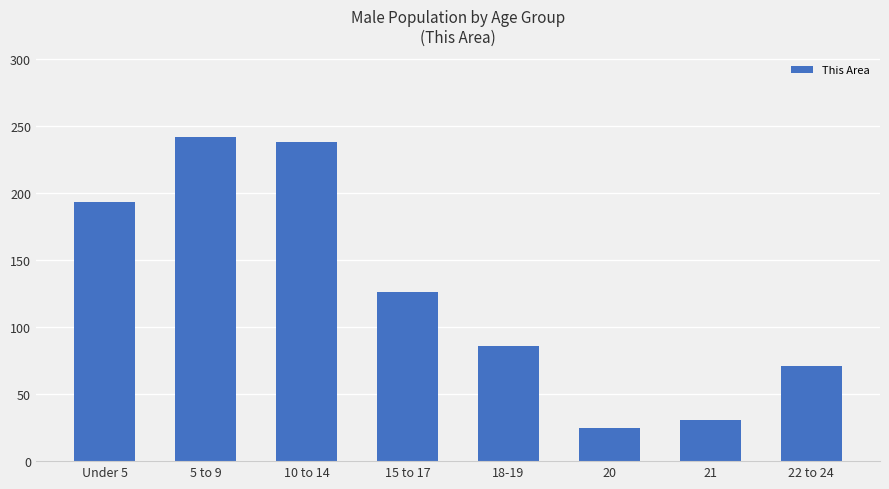

How many values are below 126?

4